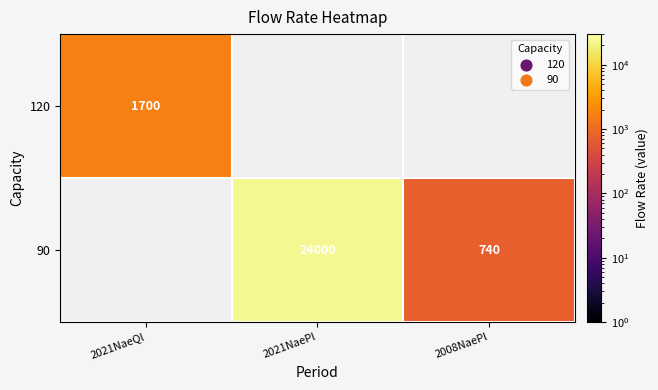

The 90 series shows 1050.4 at 2008NaePl. True or false?

False